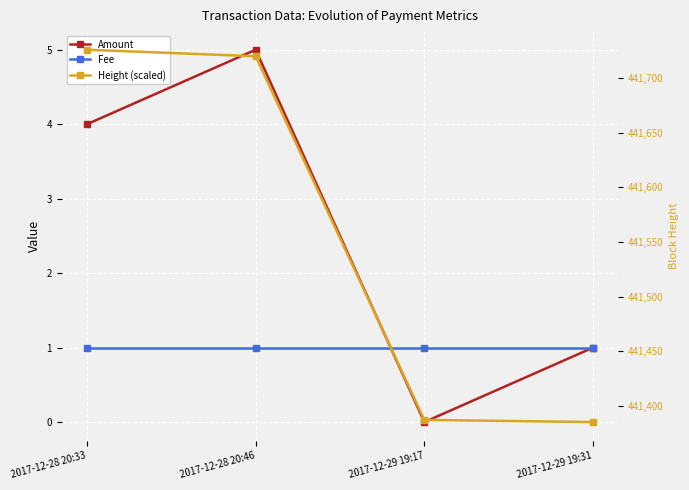

Is it true that Height (scaled) equals 737335 at 2017-12-29 19:17?

False